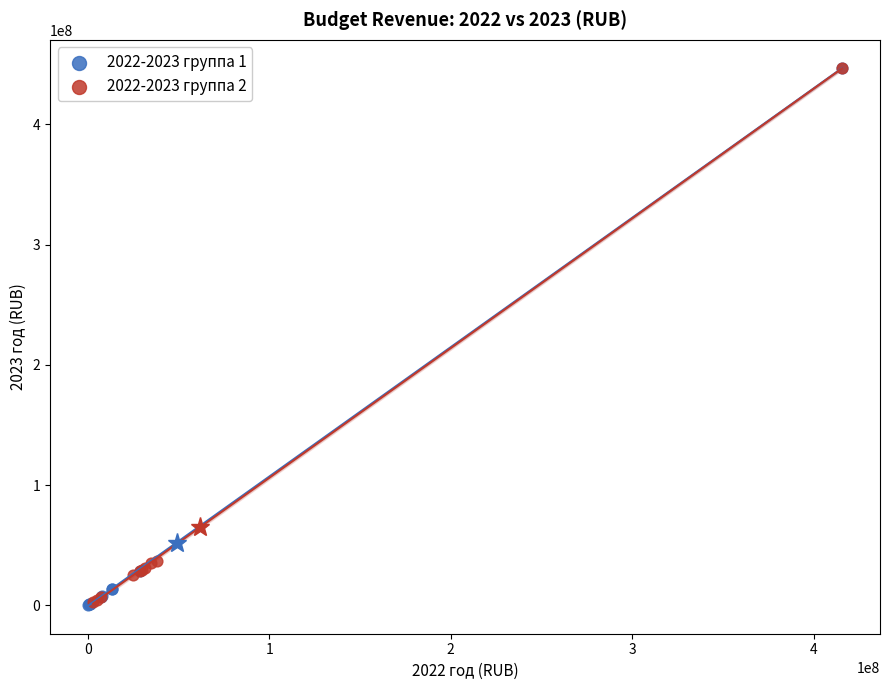

What are all the series names shown in the legend?

2022-2023 группа 1, 2022-2023 группа 2